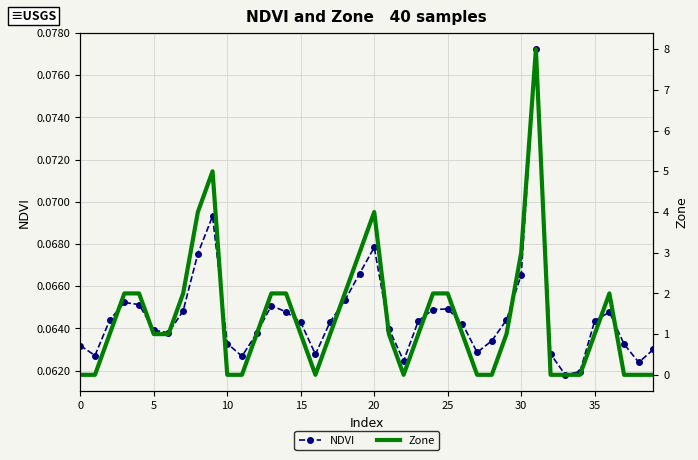

At which label is NDVI closest to 0?

33